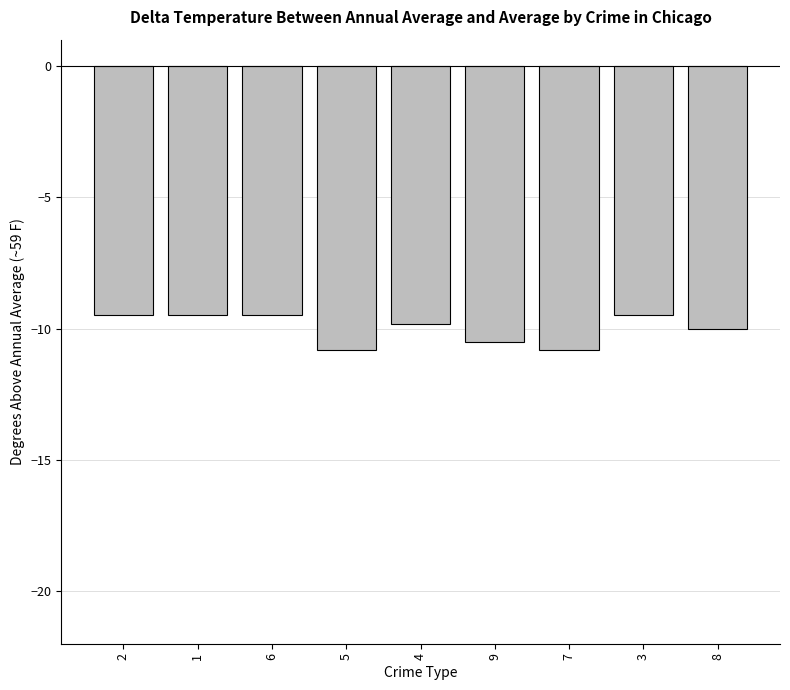

What is the sum of the values at 5 and 8?

-20.8